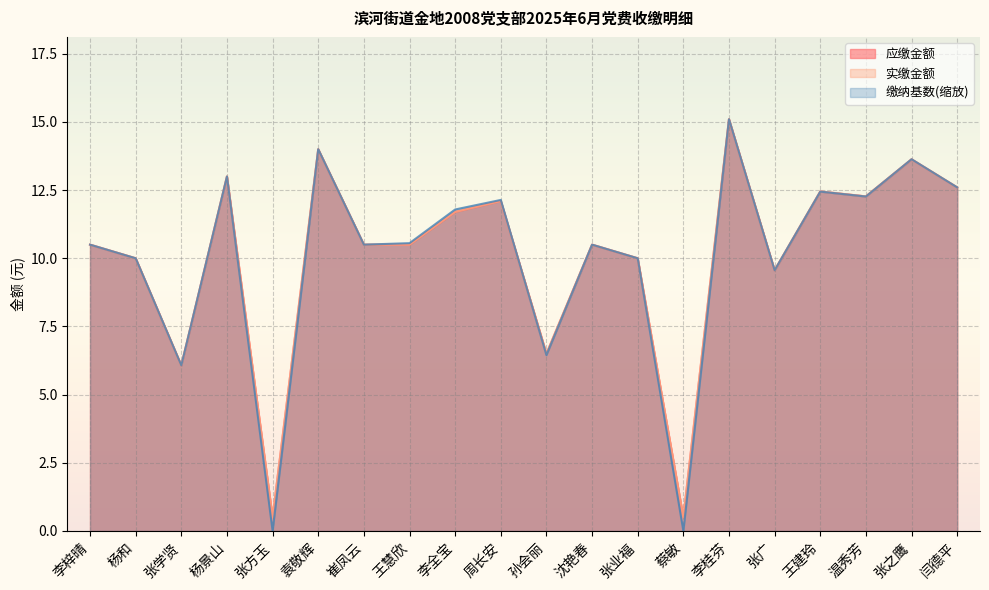

Rank the categories by 应缴金额 value from lowest to highest.

张方玉, 蔡敏, 张学贤, 孙会丽, 张广, 杨和, 张业福, 李梓晴, 崔凤云, 王慧欣, 沈艳春, 李全宝, 周长安, 温秀芳, 王建玲, 闫德平, 杨景山, 张之鹰, 袁敬辉, 李桂芬